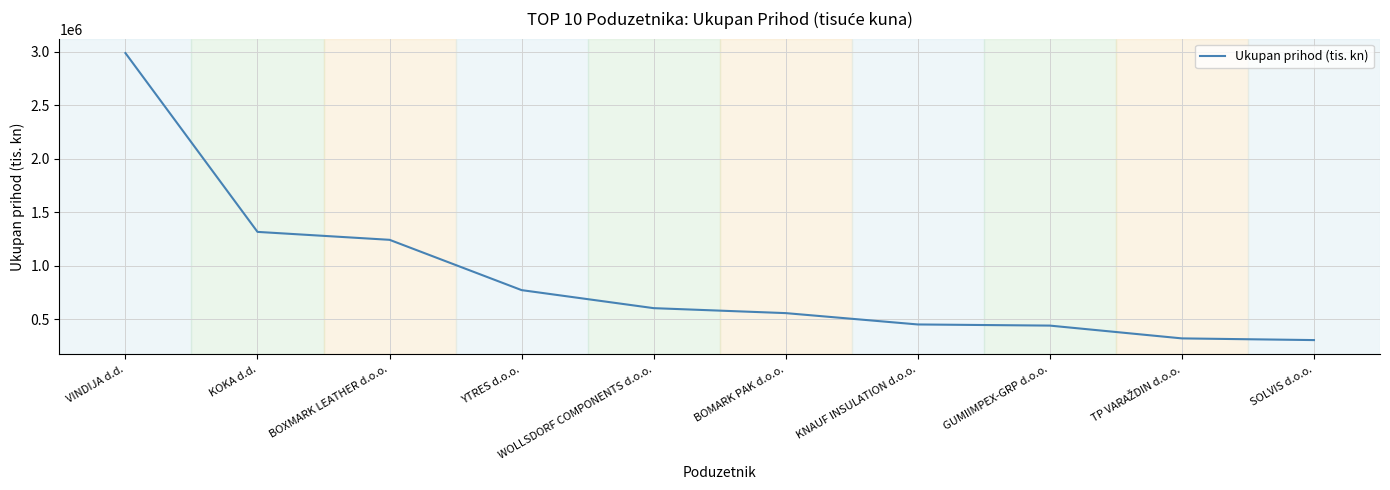

Is this an area chart (filled region under the line)?

No